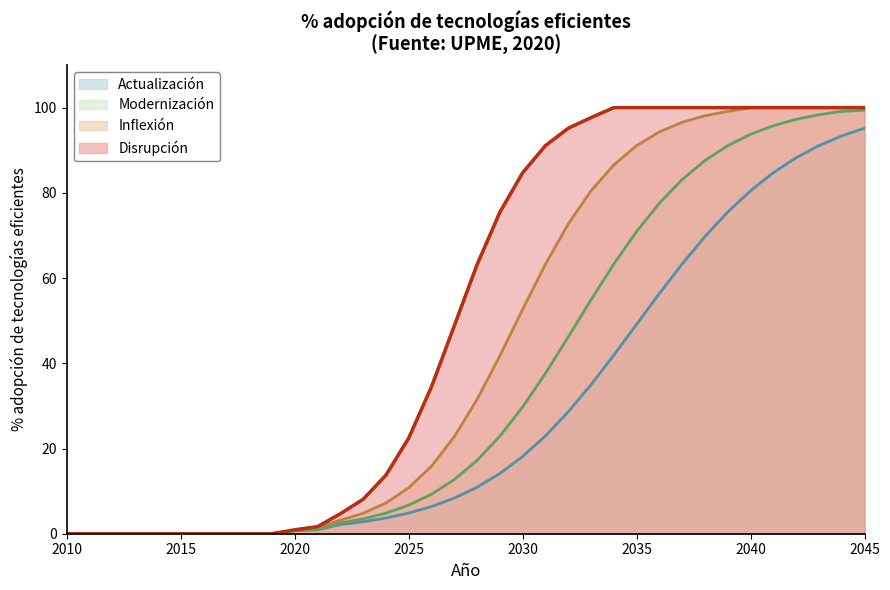

What is the difference between the second highest and minimum values in the Inflexión series?

100.0